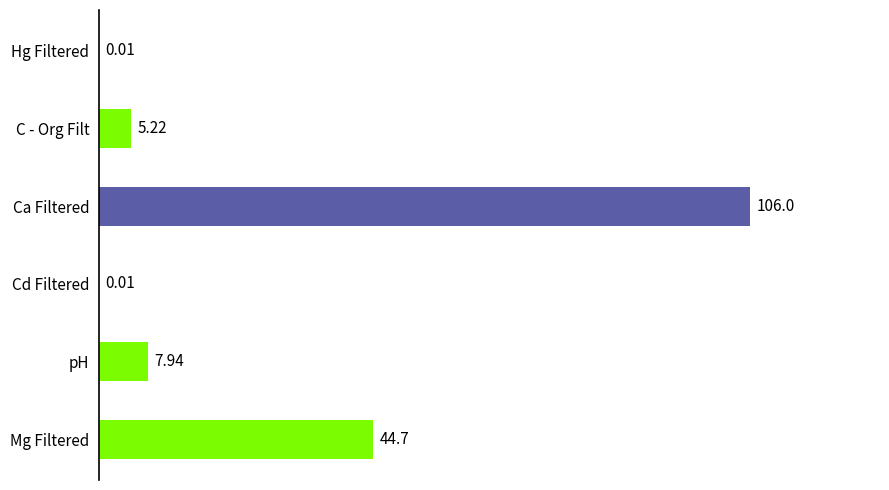

How many series are shown in this chart?

1